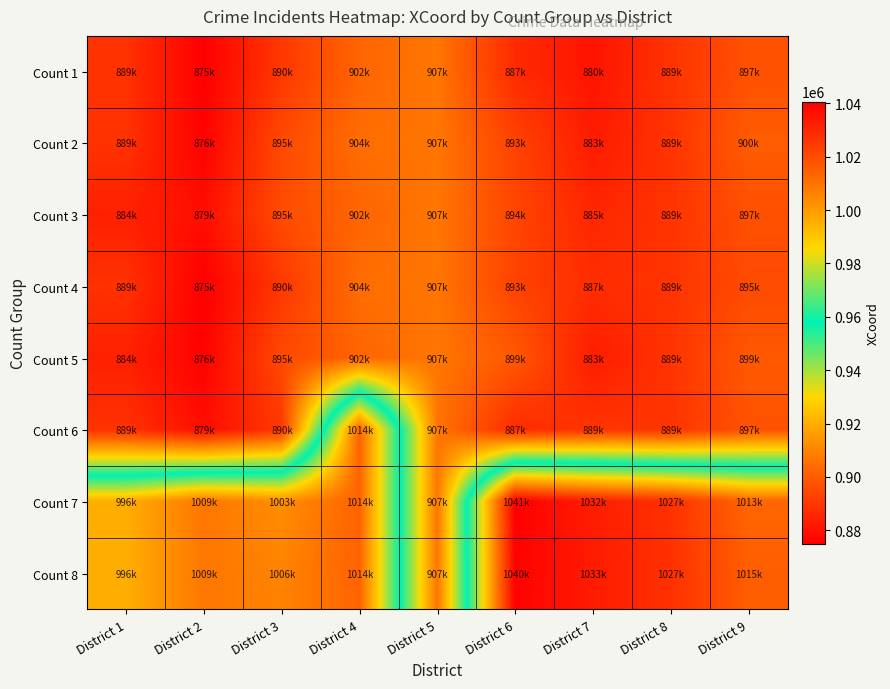

Reading left to right, what are all the values shown in this chart?

Count 1: District 1=888641.2	District 2=874921.4	District 3=890134.6	District 4=902363.3	District 5=906697.3	District 6=886692.3	District 7=880440.5	District 8=889054.0	District 9=897181.9
Count 2: District 1=888641.2	District 2=875565.2	District 3=894915.3	District 4=904473.6	District 5=906697.3	District 6=893133.8	District 7=882654.1	District 8=889054.0	District 9=899956.8
Count 3: District 1=883828.8	District 2=878820.3	District 3=895482.5	District 4=902363.3	District 5=906697.3	District 6=893835.3	District 7=885424.8	District 8=889054.0	District 9=896777.3
Count 4: District 1=888641.2	District 2=874921.4	District 3=890134.6	District 4=904473.6	District 5=906697.3	District 6=893133.8	District 7=887263.2	District 8=889054.0	District 9=895255.3
Count 5: District 1=883828.8	District 2=875565.2	District 3=894915.3	District 4=902363.3	District 5=906697.3	District 6=899038.8	District 7=882760.4	District 8=889054.0	District 9=899022.1
Count 6: District 1=888641.2	District 2=878820.3	District 3=890134.6	District 4=1013689.0	District 5=906697.3	District 6=886692.3	District 7=889411.9	District 8=889054.0	District 9=897332.0
Count 7: District 1=995546.6	District 2=1008935.0	District 3=1003221.0	District 4=1013689.0	District 5=906697.3	District 6=1040667.0	District 7=1032448.0	District 8=1027213.0	District 9=1012986.0
Count 8: District 1=995546.6	District 2=1008836.0	District 3=1005986.0	District 4=1013689.0	District 5=906697.3	District 6=1039800.0	District 7=1033086.0	District 8=1027213.0	District 9=1014976.0